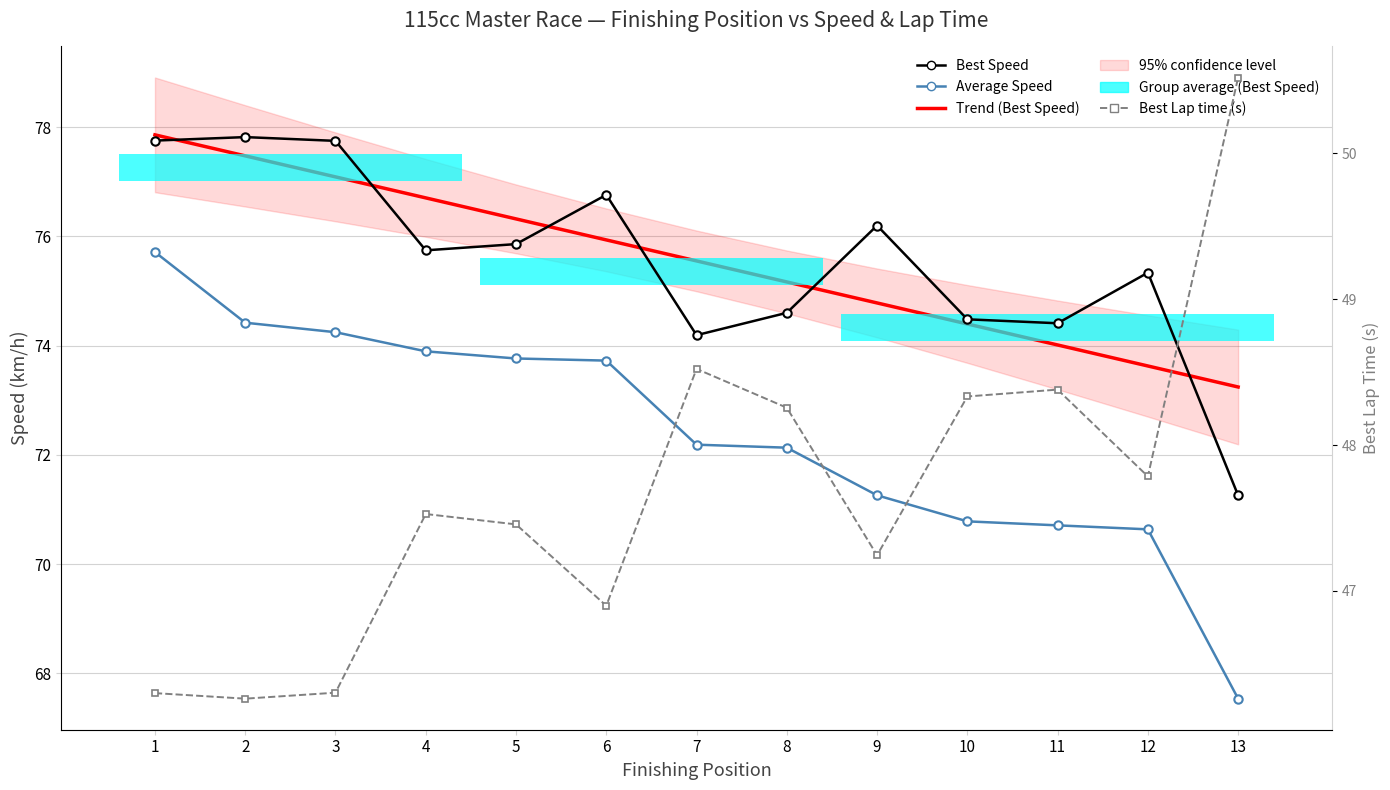

How many lines are shown in the chart?

4